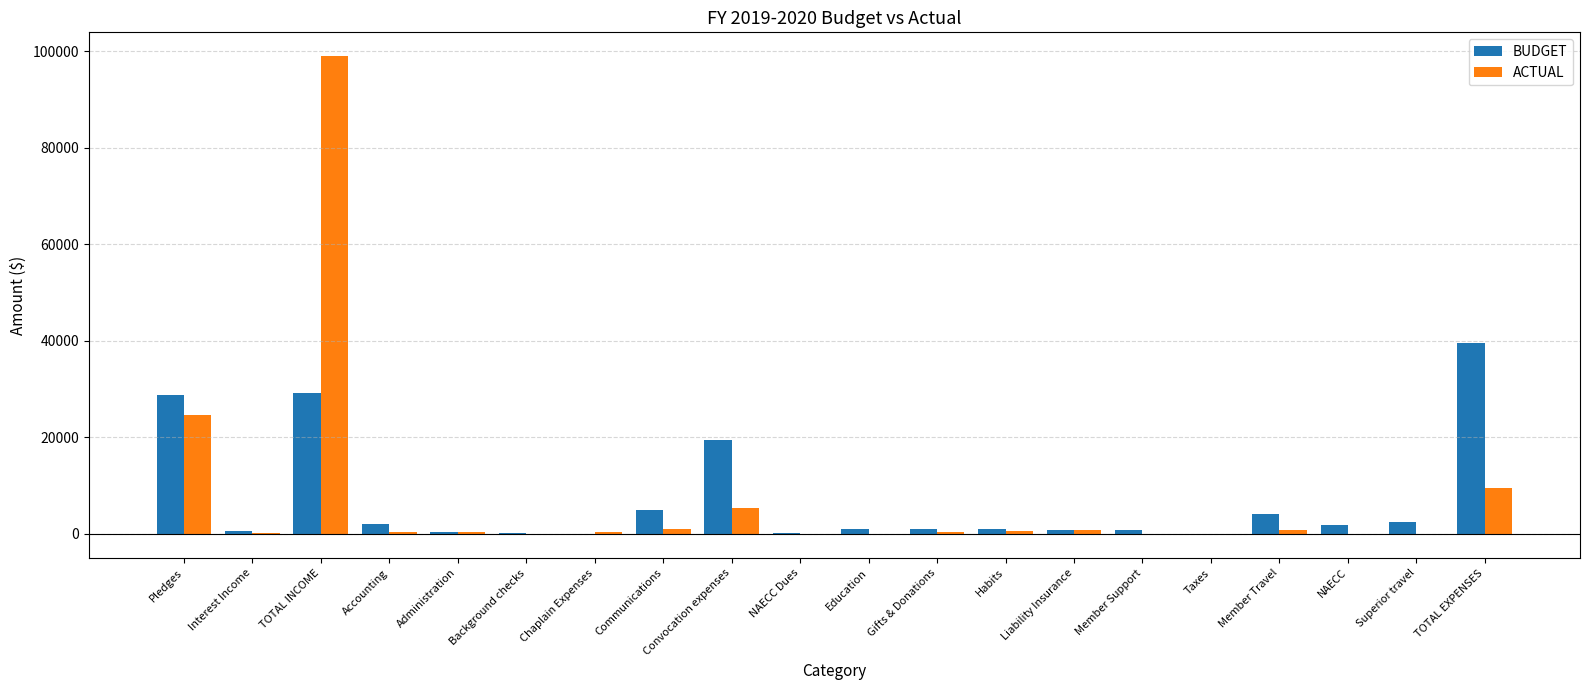

What is the maximum value for ACTUAL?

98990.1